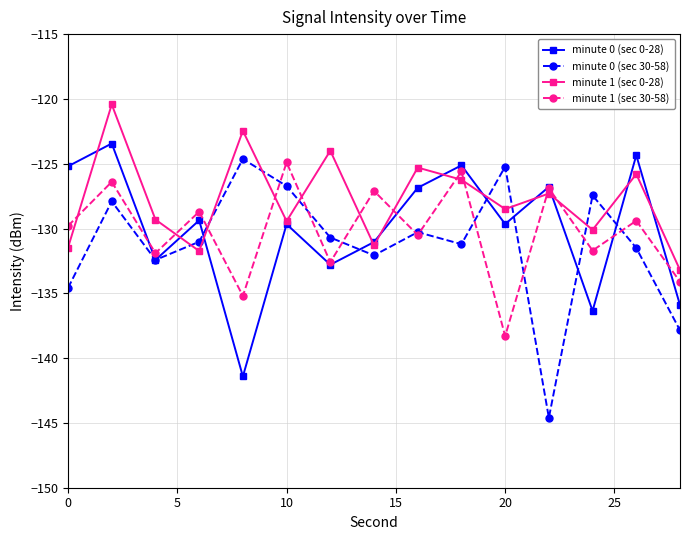

Which series has the largest range (max minus min)?

minute 0 (sec 30-58)